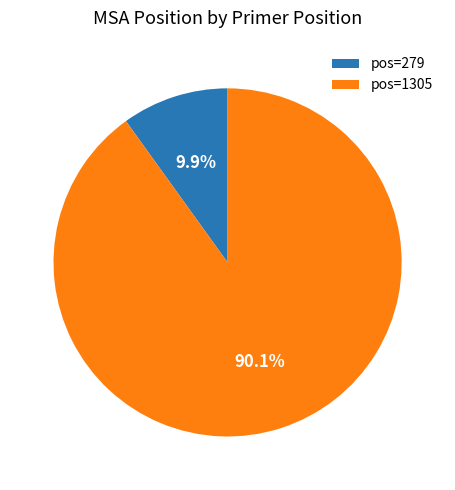

What is the majority slice?

pos=1305